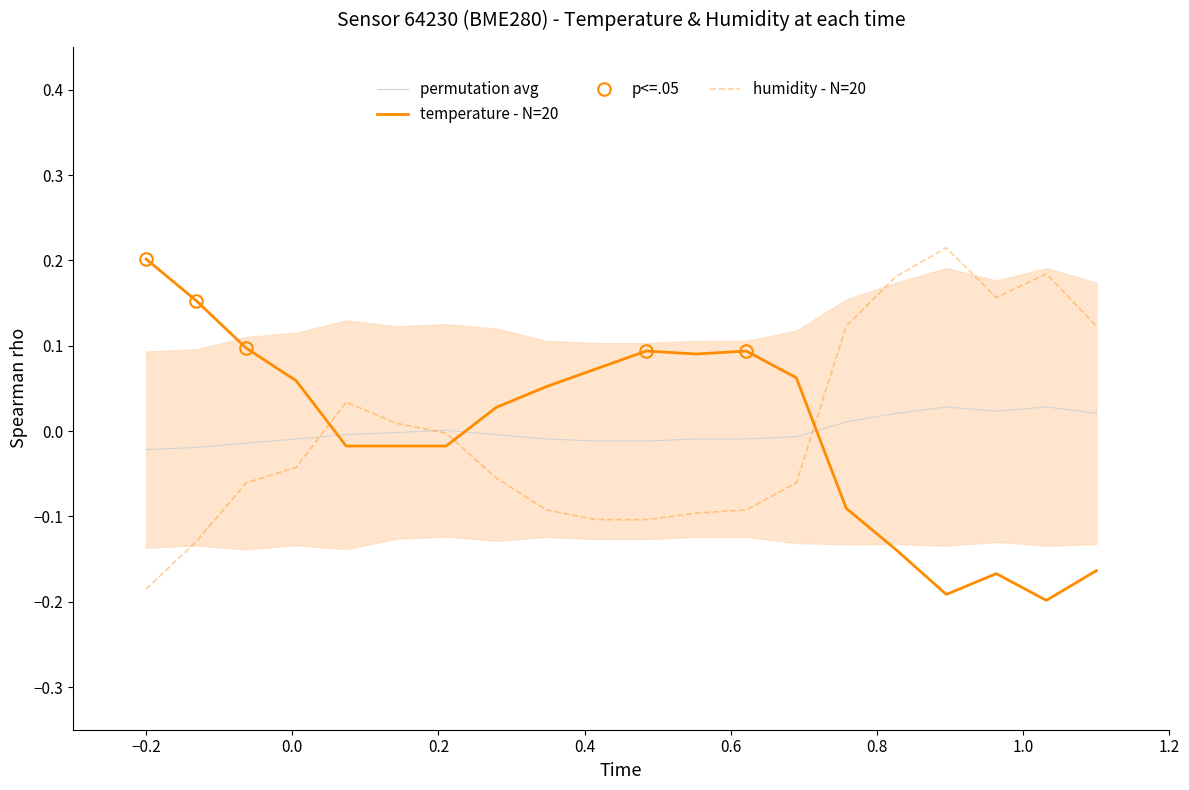

In temperature, how many points are higher than both neighbors (excluding endpoints)?

3